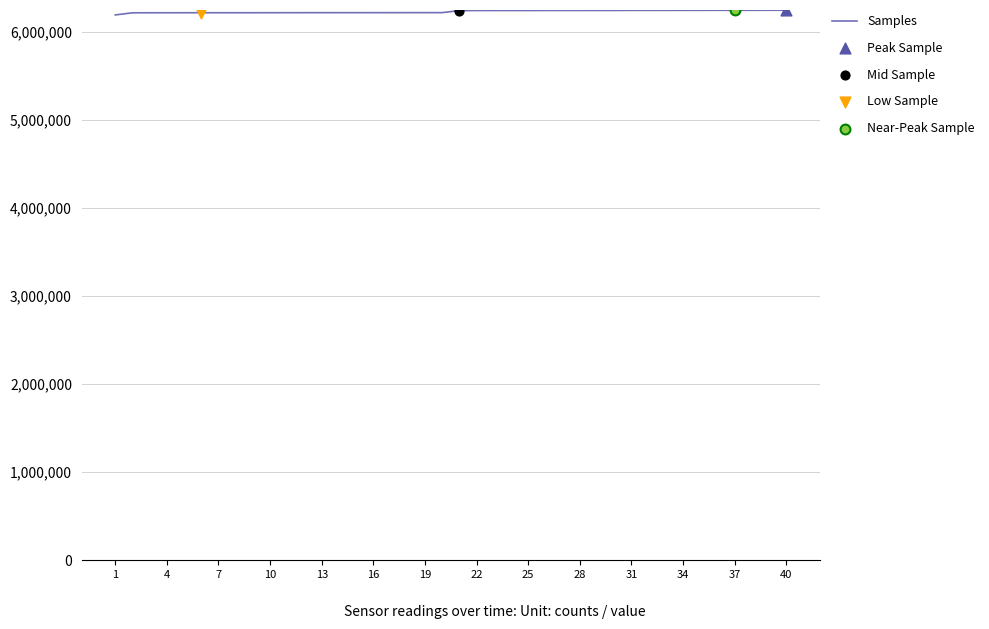

What is the maximum value shown in the chart?

6245859